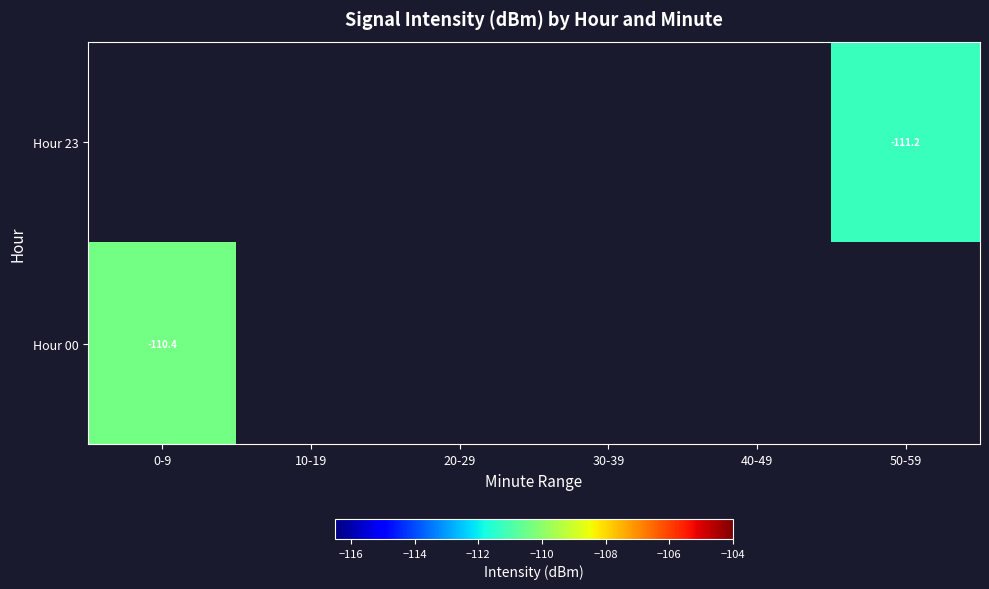

Which label corresponds to the largest value in the chart?

0-9